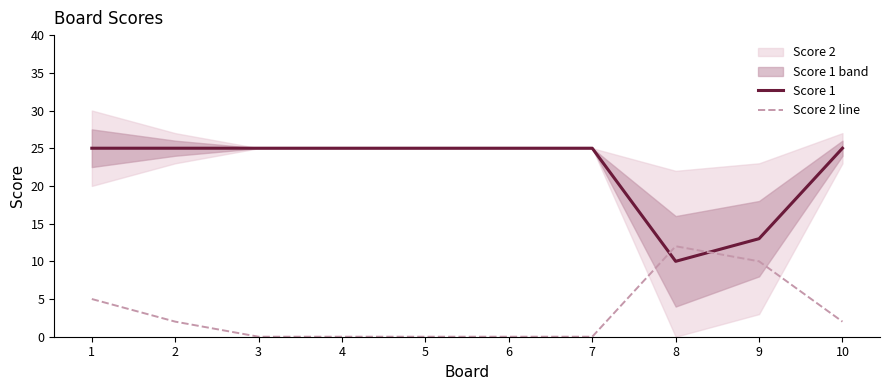

Reading left to right, what are all the values shown in this chart?

Score 1: 1=25	2=25	3=25	4=25	5=25	6=25	7=25	8=10	9=13	10=25
Score 2 line: 1=5	2=2	3=0	4=0	5=0	6=0	7=0	8=12	9=10	10=2